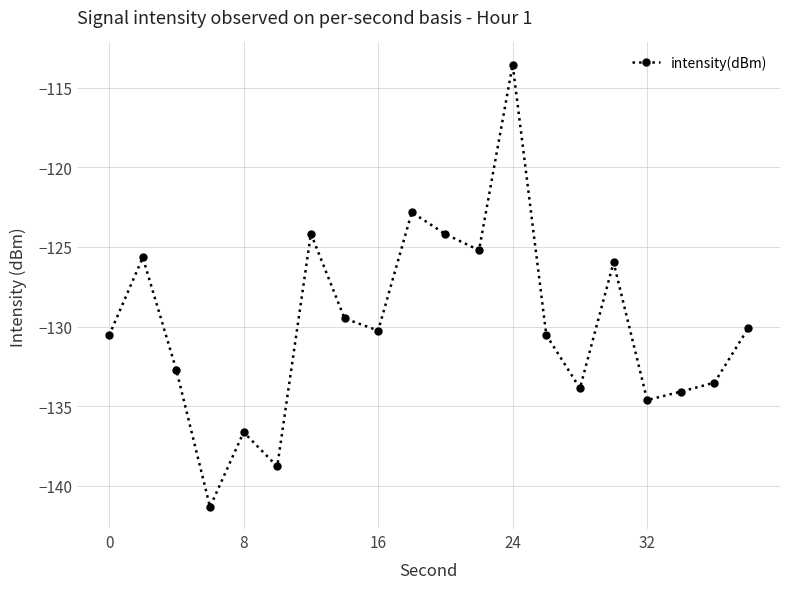

What is the maximum value shown in the chart?

-113.5